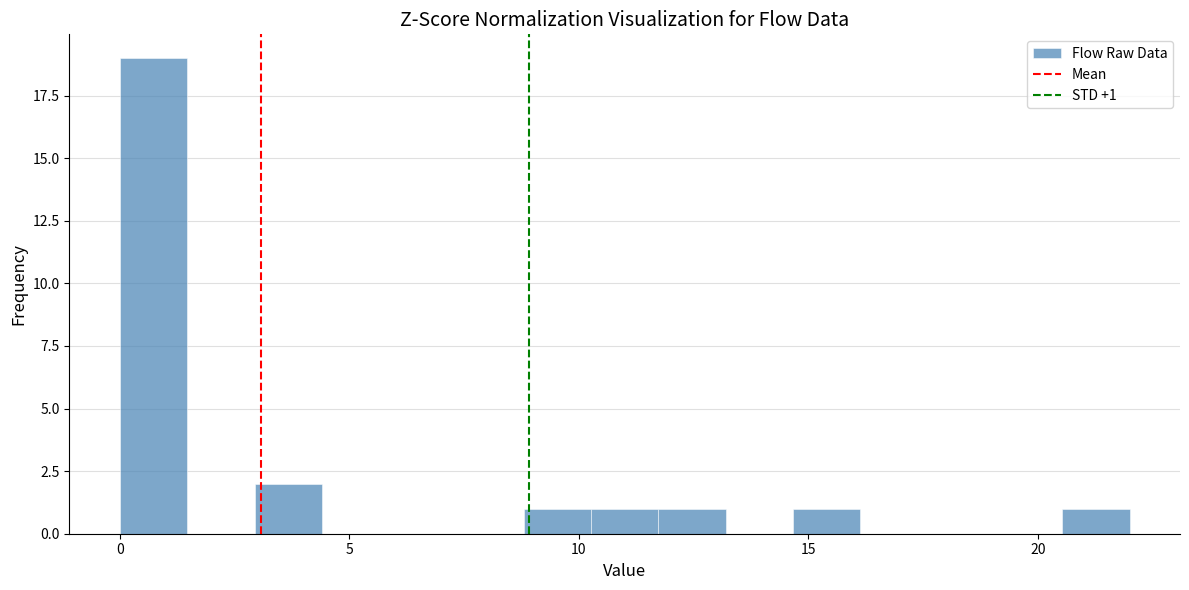

Read against the x-axis, roughly where is the centre of the tallest bar?

0.5